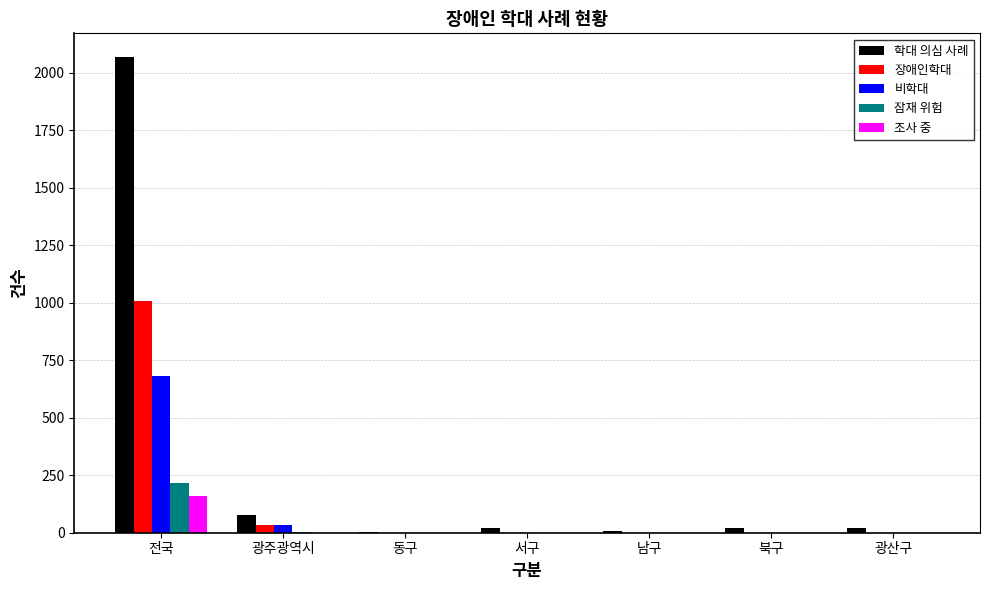

True or false: 잠재 위험 has a value of 140 at 남구.

False